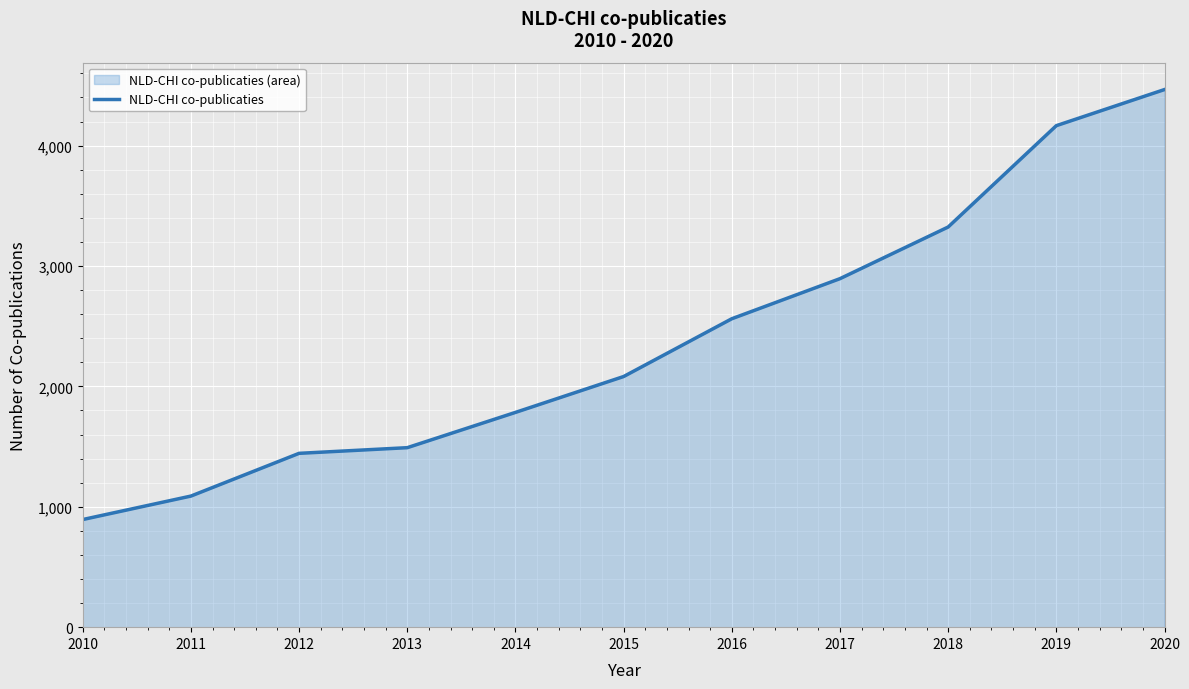

What is the sum of all values?

26197